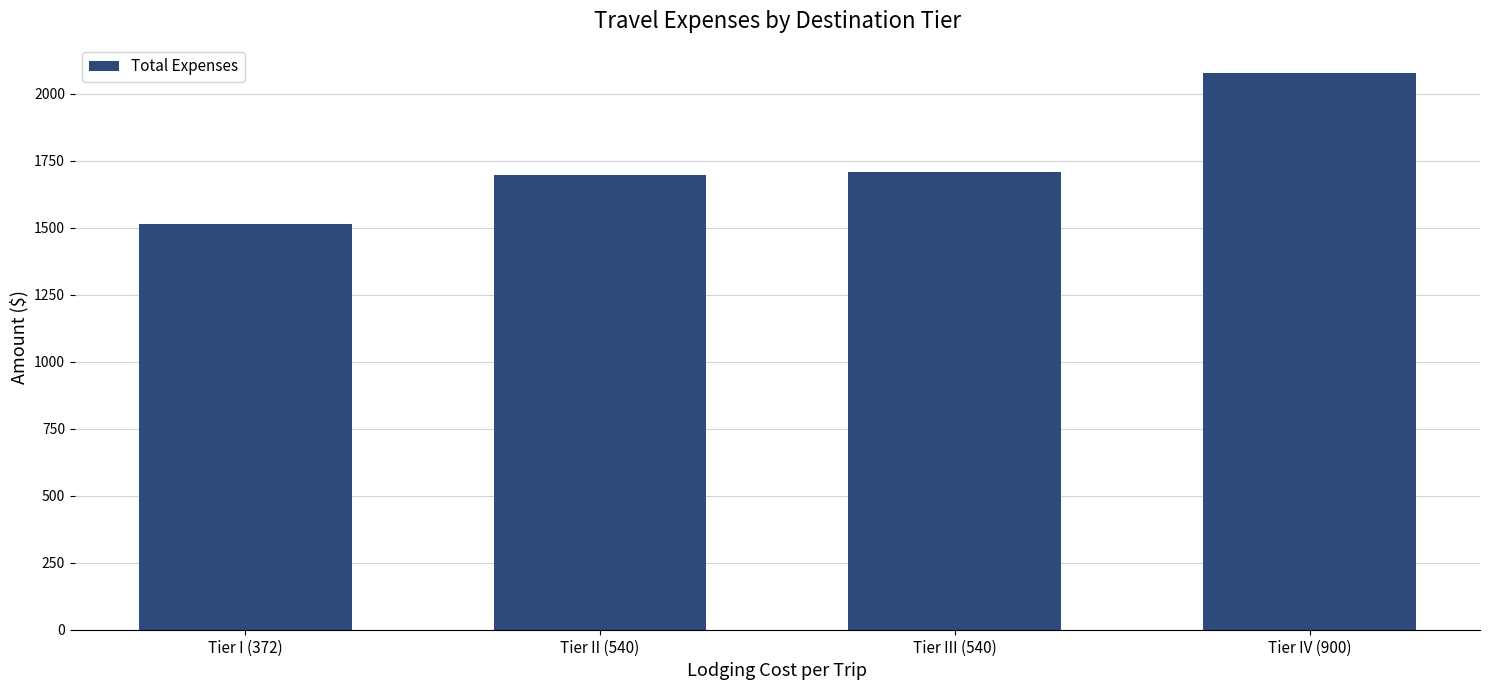

How many data points are less than 1710?

2